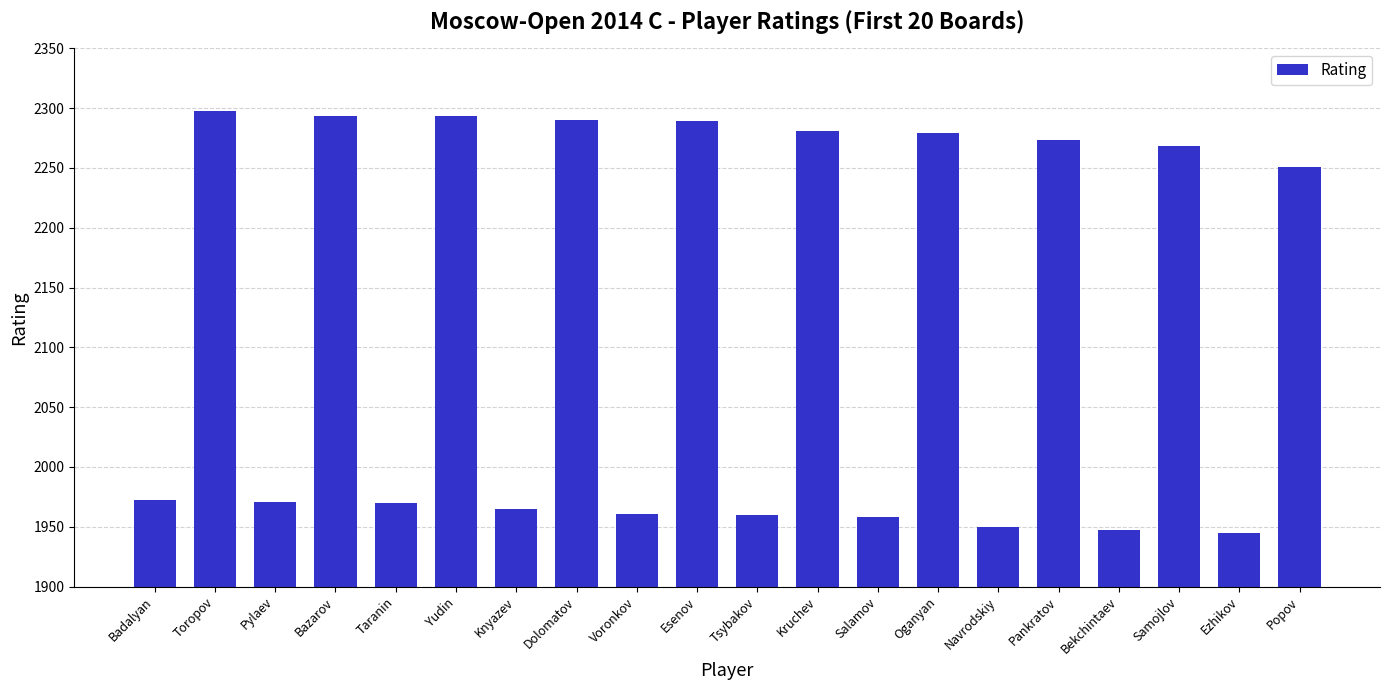

What is the greatest value displayed?

2298